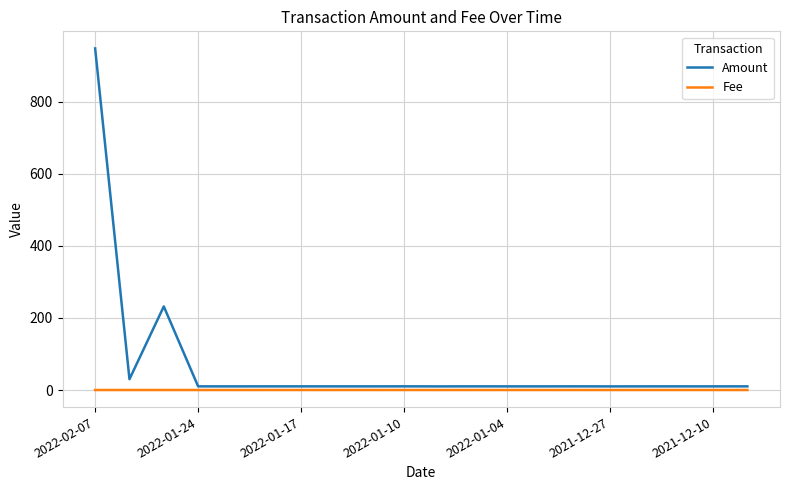

List the series in order of their overall mean, lowest first.

Fee, Amount